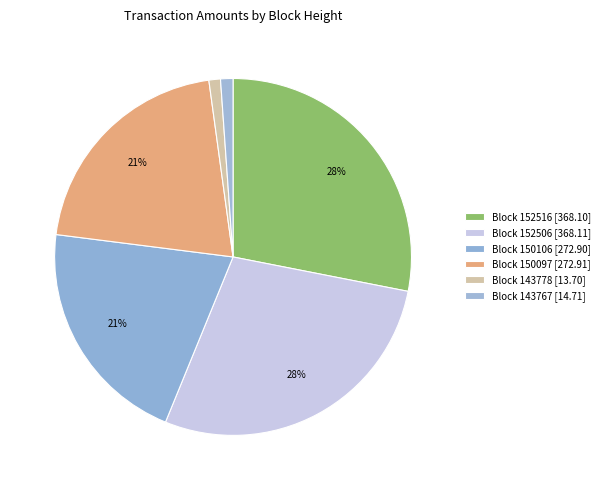

How many segments does this pie chart have?

6